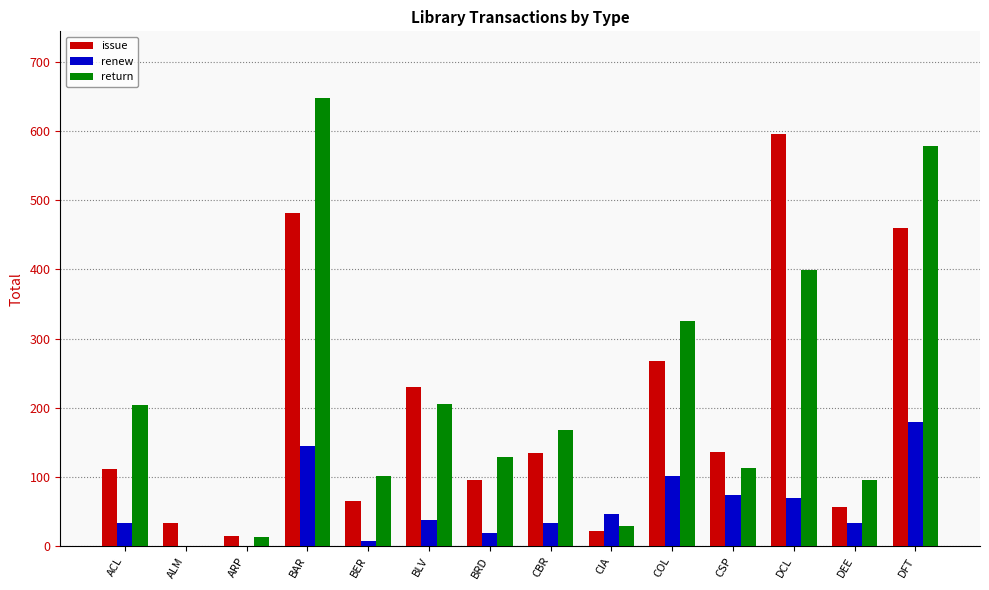

Which series changed the most between CIA and CSP?

issue